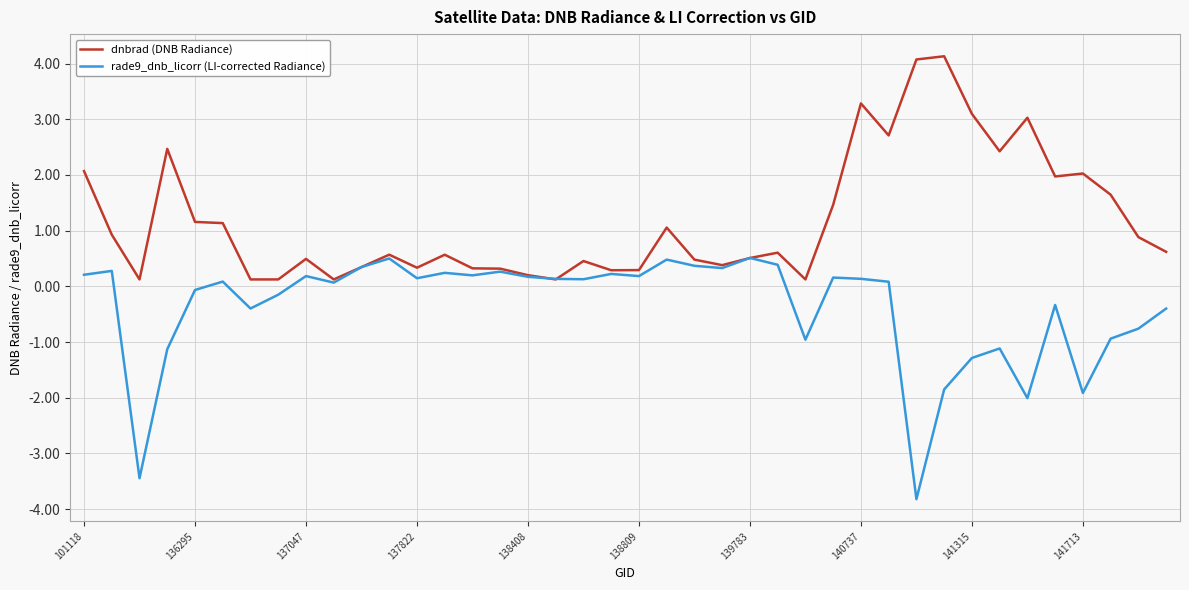

List the series in order of their overall mean, highest first.

dnbrad (DNB Radiance), rade9_dnb_licorr (LI-corrected Radiance)